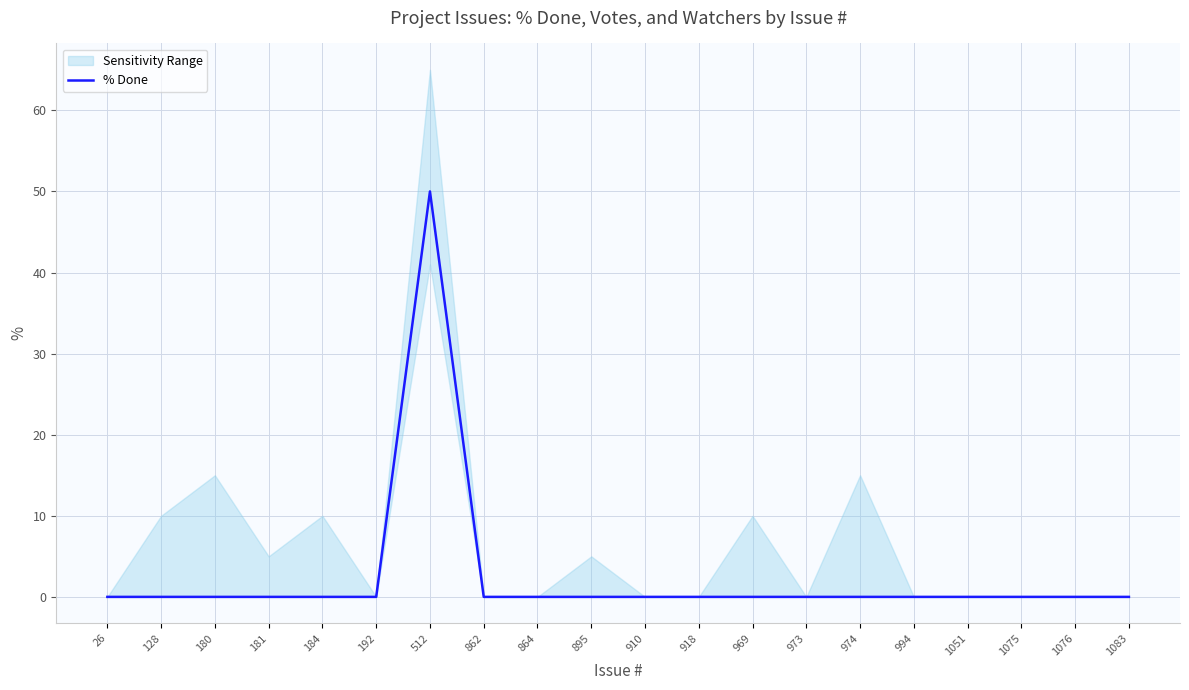

What is the maximum value shown in the chart?

50